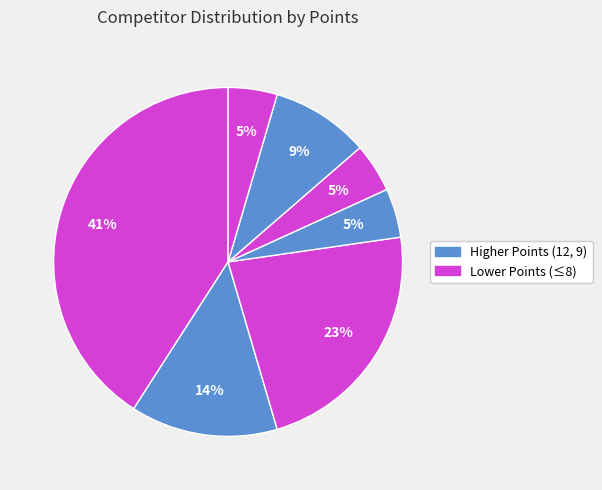

How many slices are in this pie chart?

7